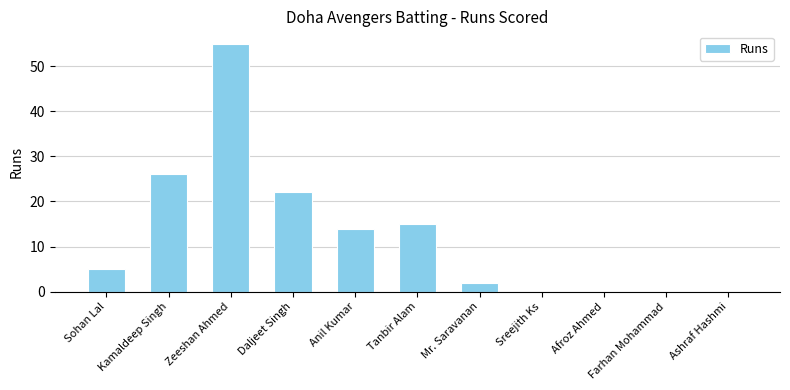

The value at Daljeet Singh is 36. True or false?

False